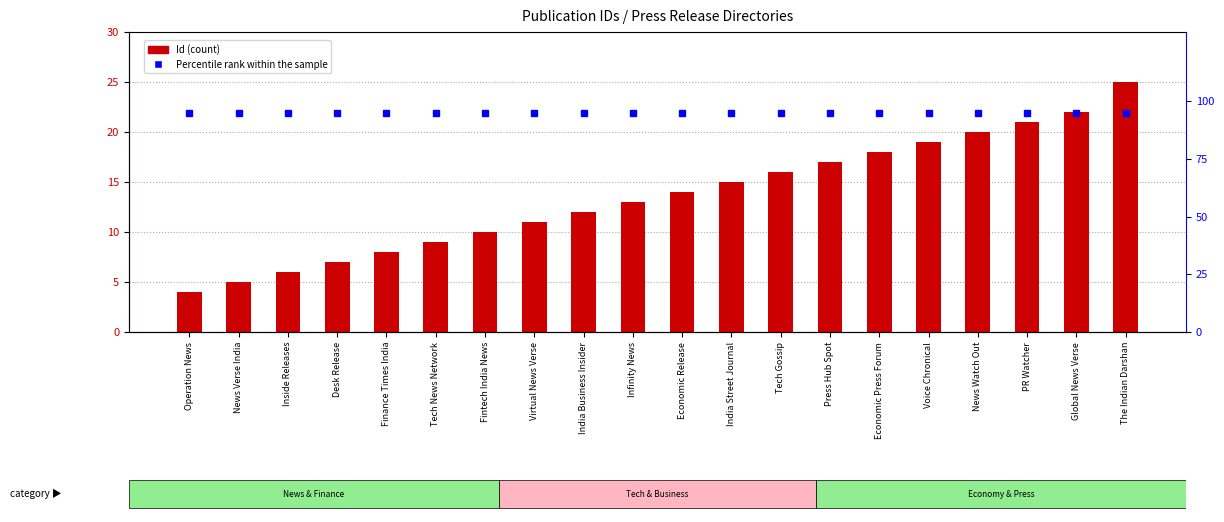

Reading left to right, transcribe all the data shown in this chart.

Id: Operation News=4	News Verse India=5	Inside Releases=6	Desk Release=7	Finance Times India=8	Tech News Network=9	Fintech India News=10	Virtual News Verse=11	India Business Insider=12	Infinity News=13	Economic Release=14	India Street Journal=15	Tech Gossip=16	Press Hub Spot=17	Economic Press Forum=18	Voice Chronical=19	News Watch Out=20	PR Watcher=21	Global News Verse=22	The Indian Darshan=25
Percentile rank within the sample: Operation News=95	News Verse India=95	Inside Releases=95	Desk Release=95	Finance Times India=95	Tech News Network=95	Fintech India News=95	Virtual News Verse=95	India Business Insider=95	Infinity News=95	Economic Release=95	India Street Journal=95	Tech Gossip=95	Press Hub Spot=95	Economic Press Forum=95	Voice Chronical=95	News Watch Out=95	PR Watcher=95	Global News Verse=95	The Indian Darshan=95